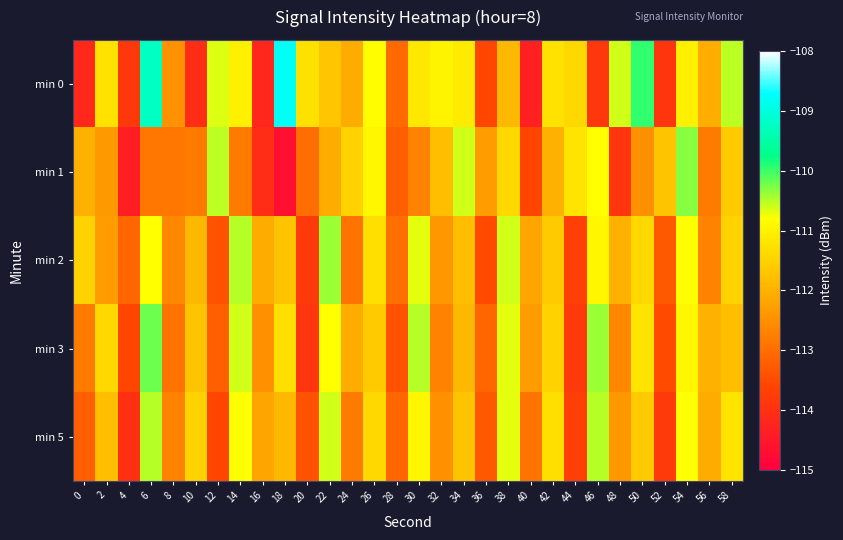

Count the number of categories in the chart.

30